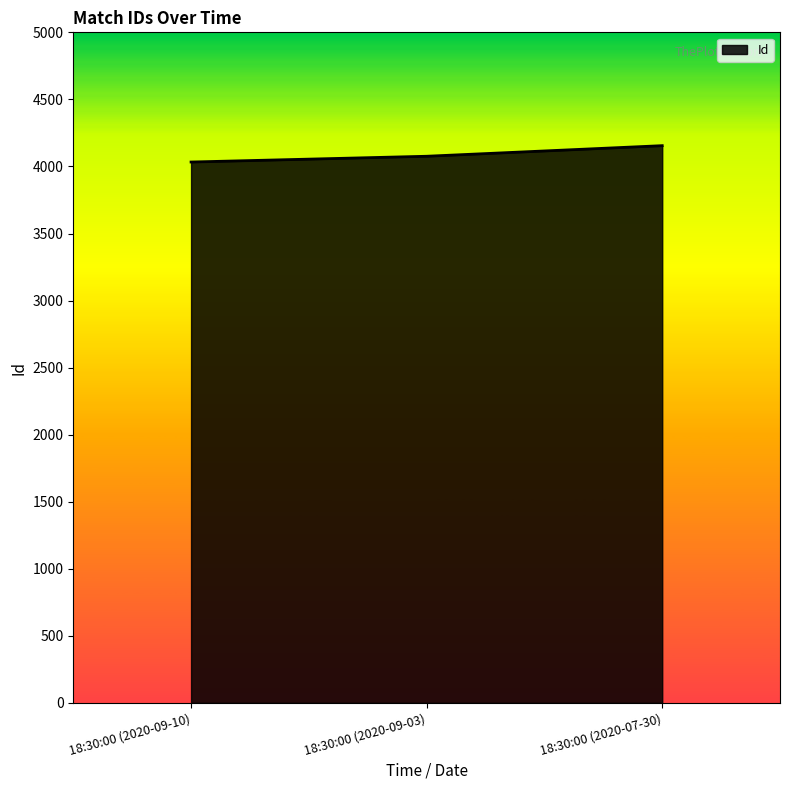

The value at 18:30:00 (2020-09-10) is 4033. True or false?

True